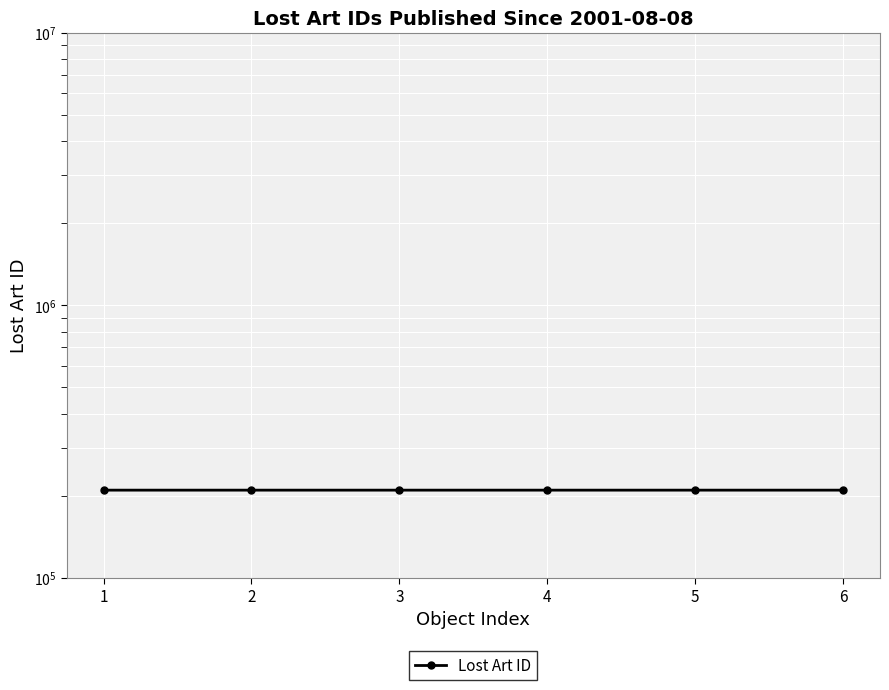

Reading right to left, extract all data points from this chart.

6=209561	5=209560	4=209563	3=209559	2=209564	1=209562